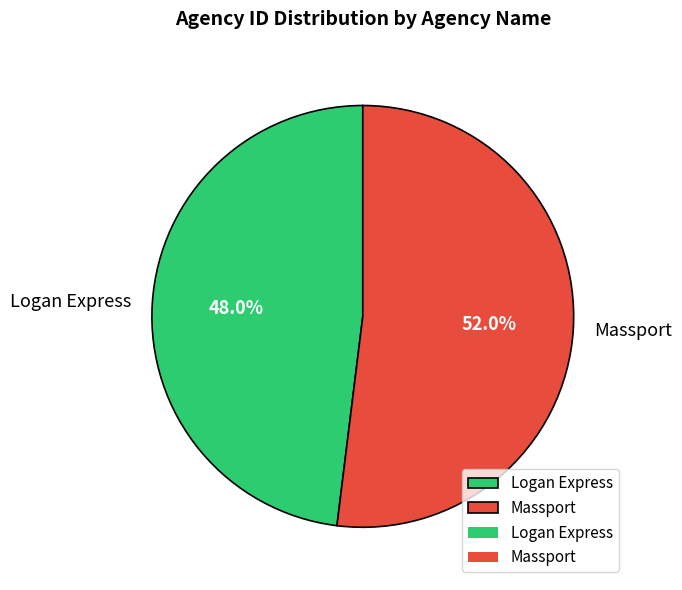

What portion of the pie excludes Logan Express?

52.0%